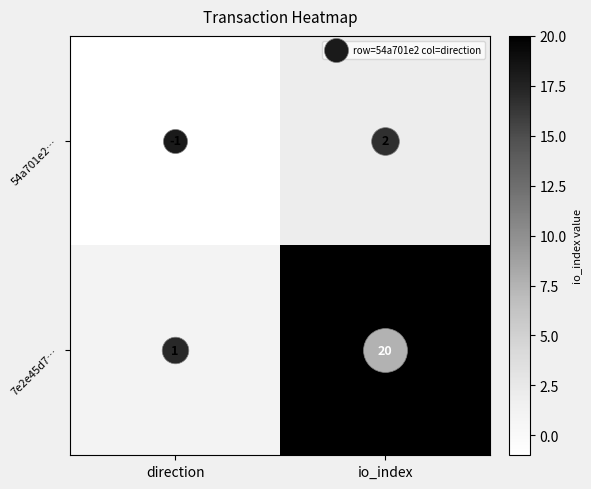

The value of 54a701e2… at direction is 0. True or false?

False